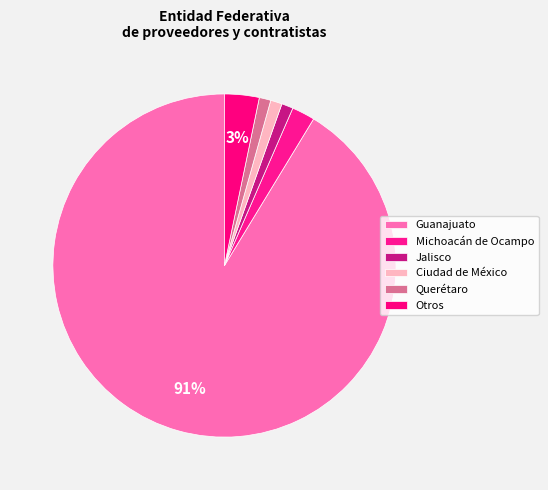

Combined, what portion of the pie is Michoacán de Ocampo and Guanajuato?

93.5%